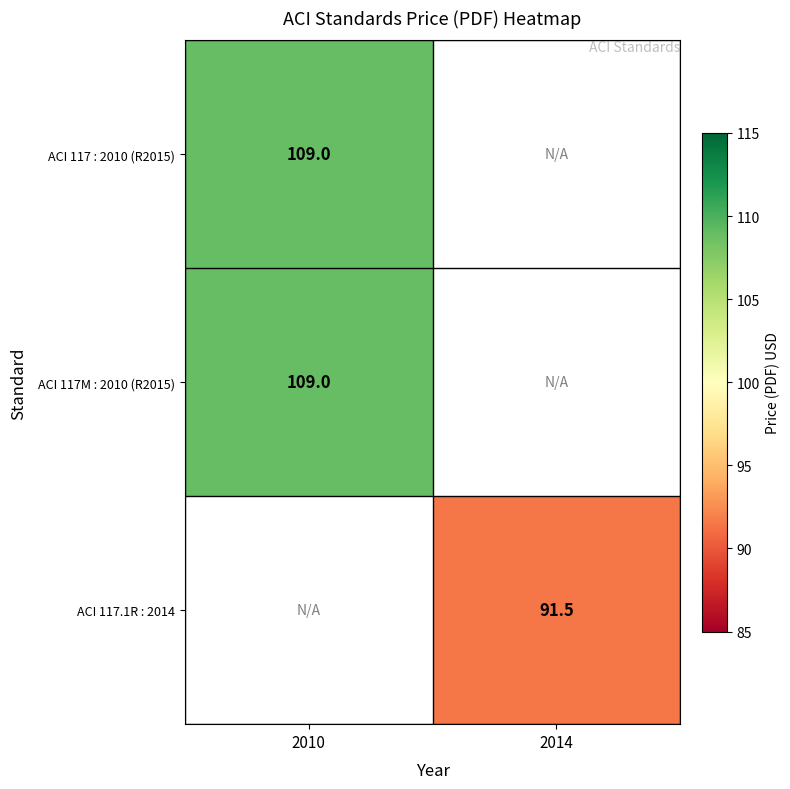

The ACI 117.1R : 2014 series shows 91.5 at 2014. True or false?

True